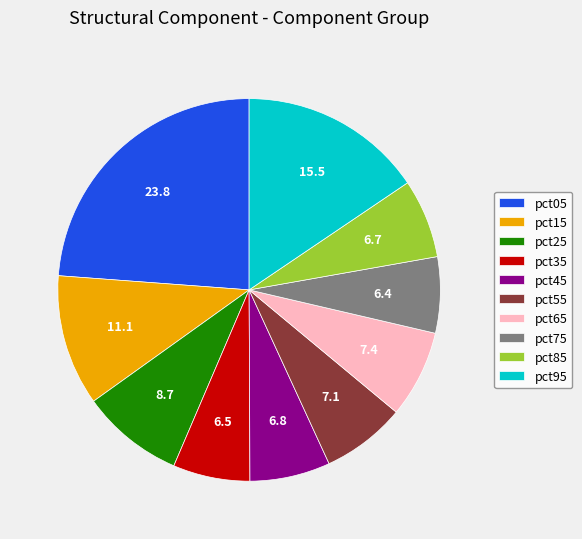

Count the number of slices in the pie.

10